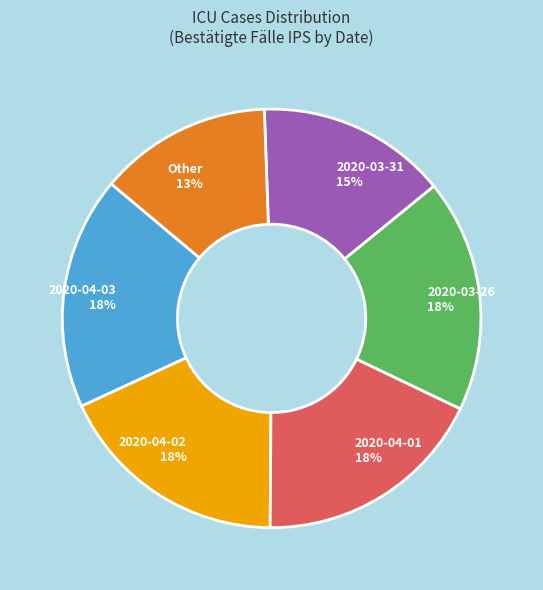

Does any single category account for the majority?

No